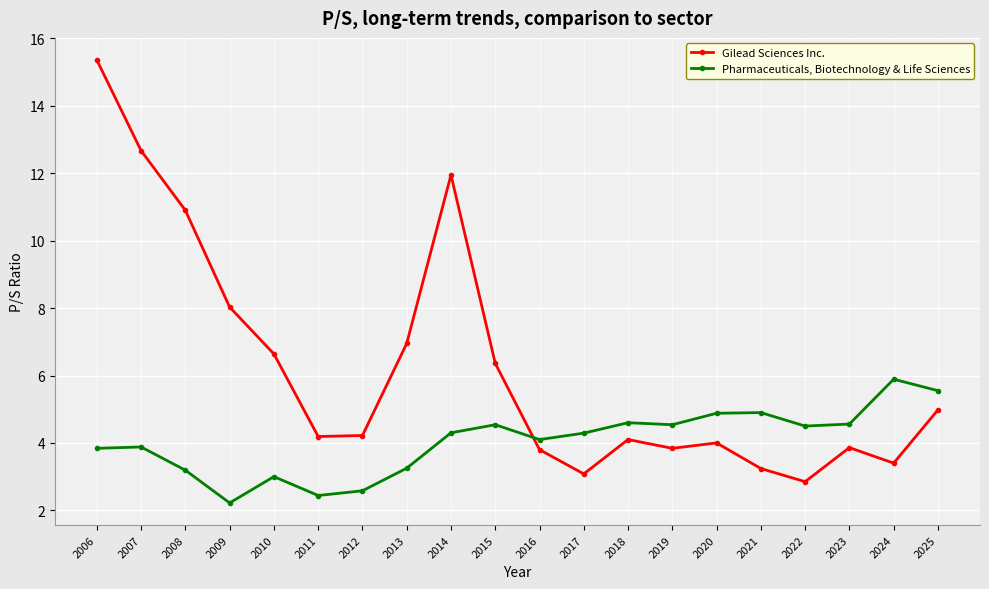

At how many categories does at least one series exceed 9?

4